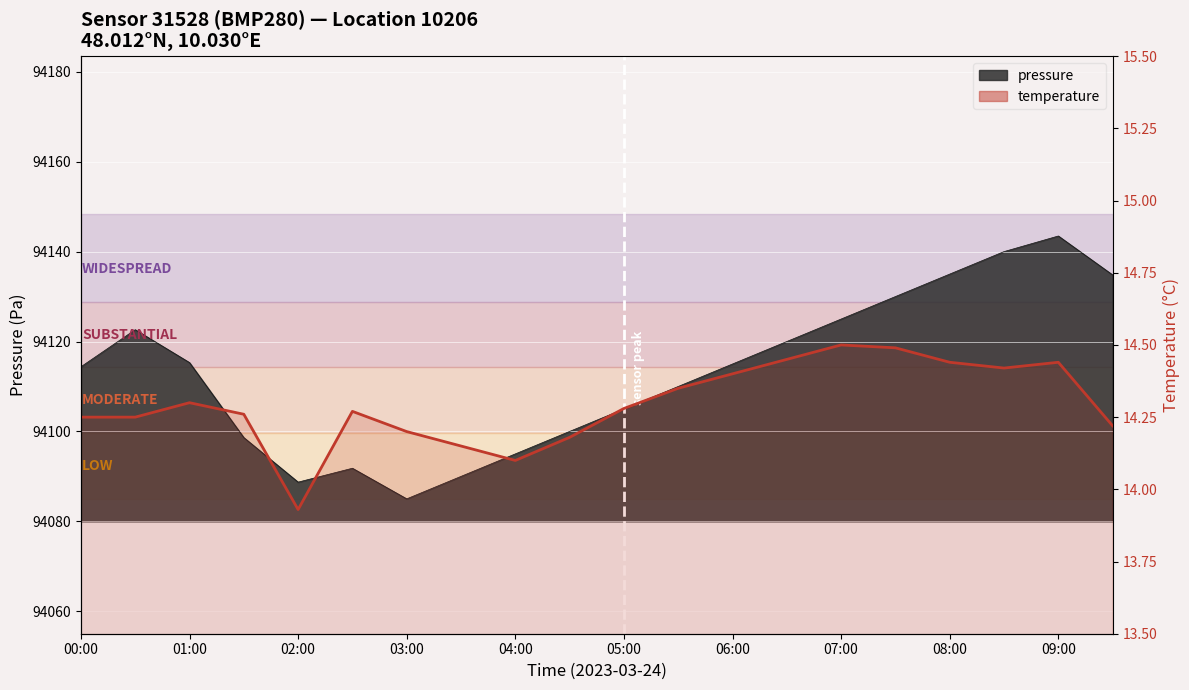

True or false: the data shows 6.2 at 09:00.

False